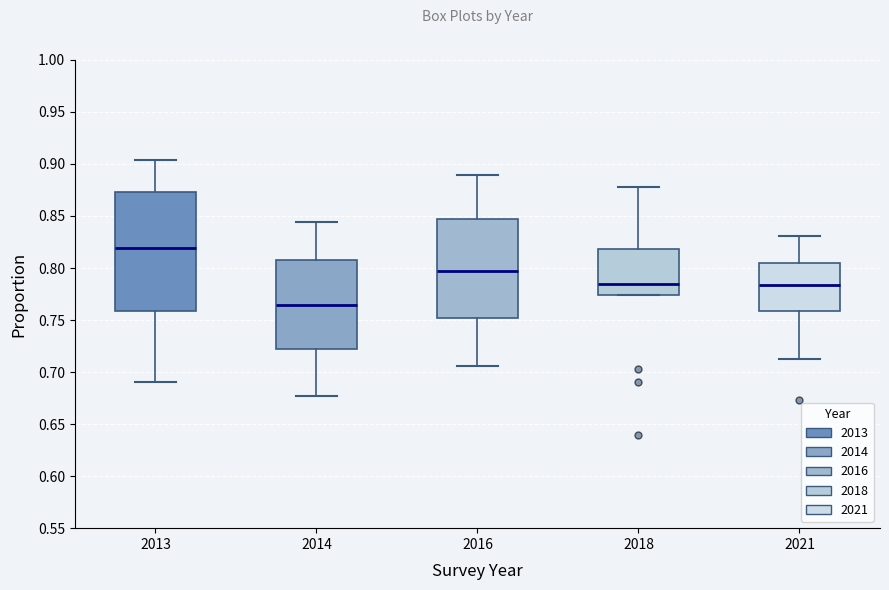

Reading left to right, transcribe this box plot: for each box, give where its median line is, the range the box spans, and where its two whiskers end, as read against the y-axis. The values are not printed on the chart, so give them approximately, as read against the axis.

2013: median 0.820, box 0.760 to 0.875, whiskers 0.690 to 0.905
2014: median 0.765, box 0.725 to 0.810, whiskers 0.675 to 0.845
2016: median 0.795, box 0.750 to 0.845, whiskers 0.705 to 0.890
2018: median 0.785, box 0.775 to 0.820, whiskers 0.775 to 0.880
2021: median 0.785, box 0.760 to 0.805, whiskers 0.715 to 0.830